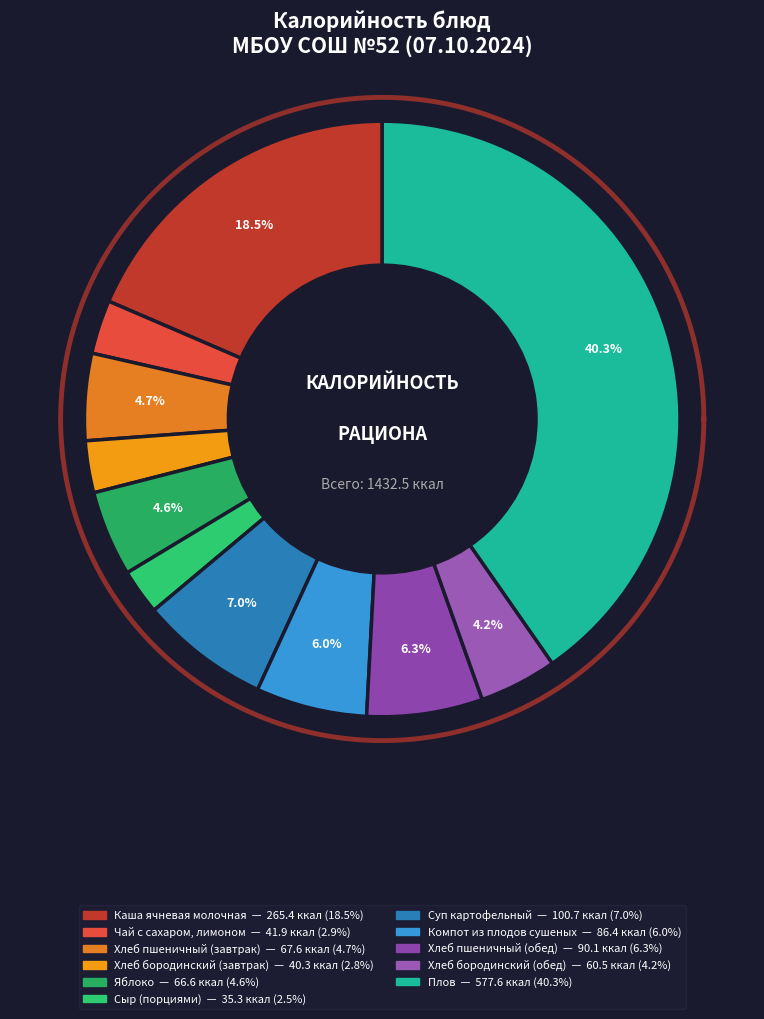

Is there any slice that represents more than half of the pie?

No